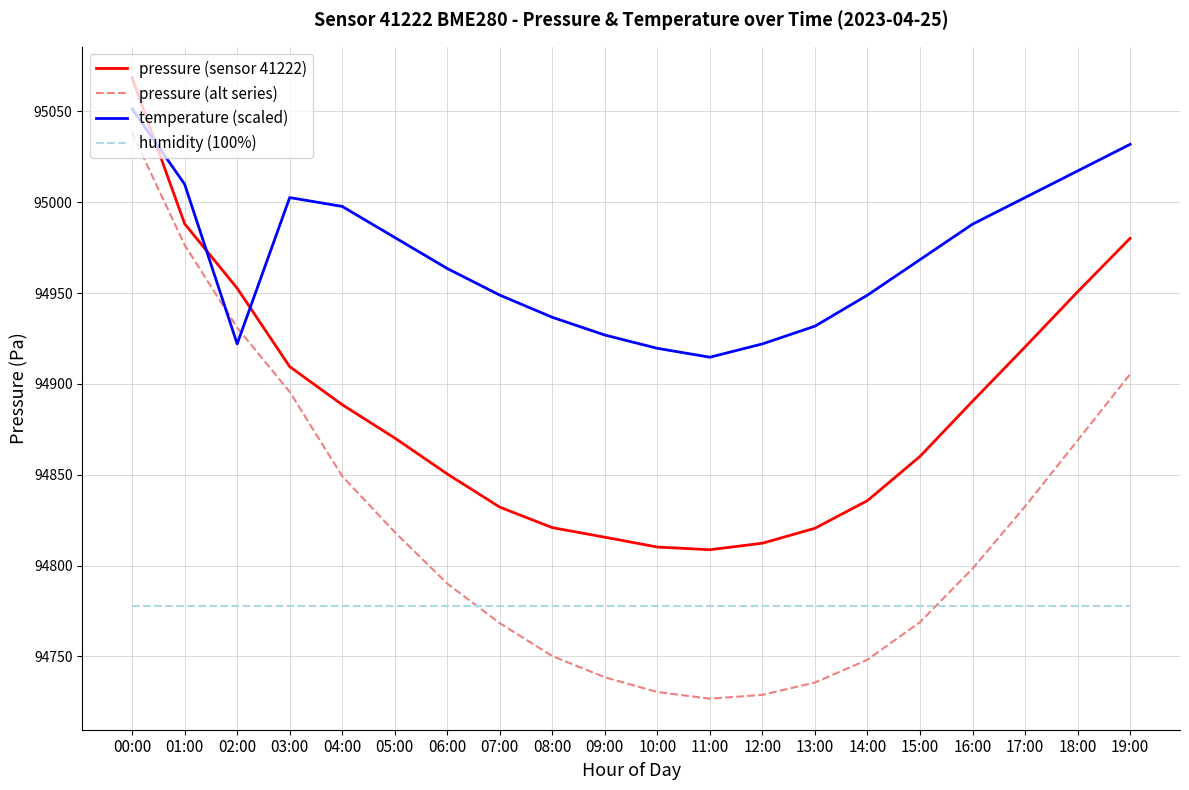

What is the difference between the highest and lowest values at 09:00?

188.3